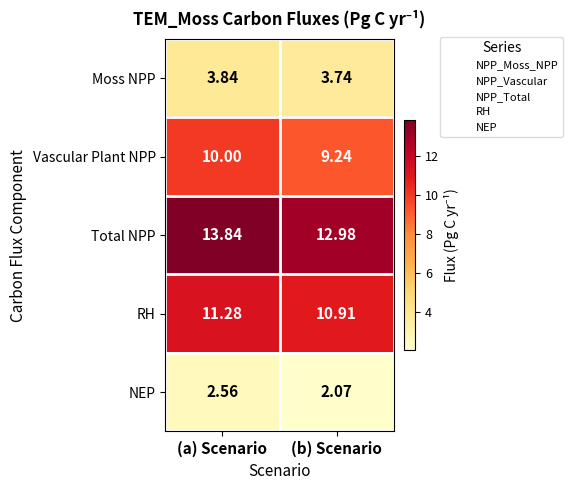

At which label does Total NPP first exceed 13?

(a) Scenario